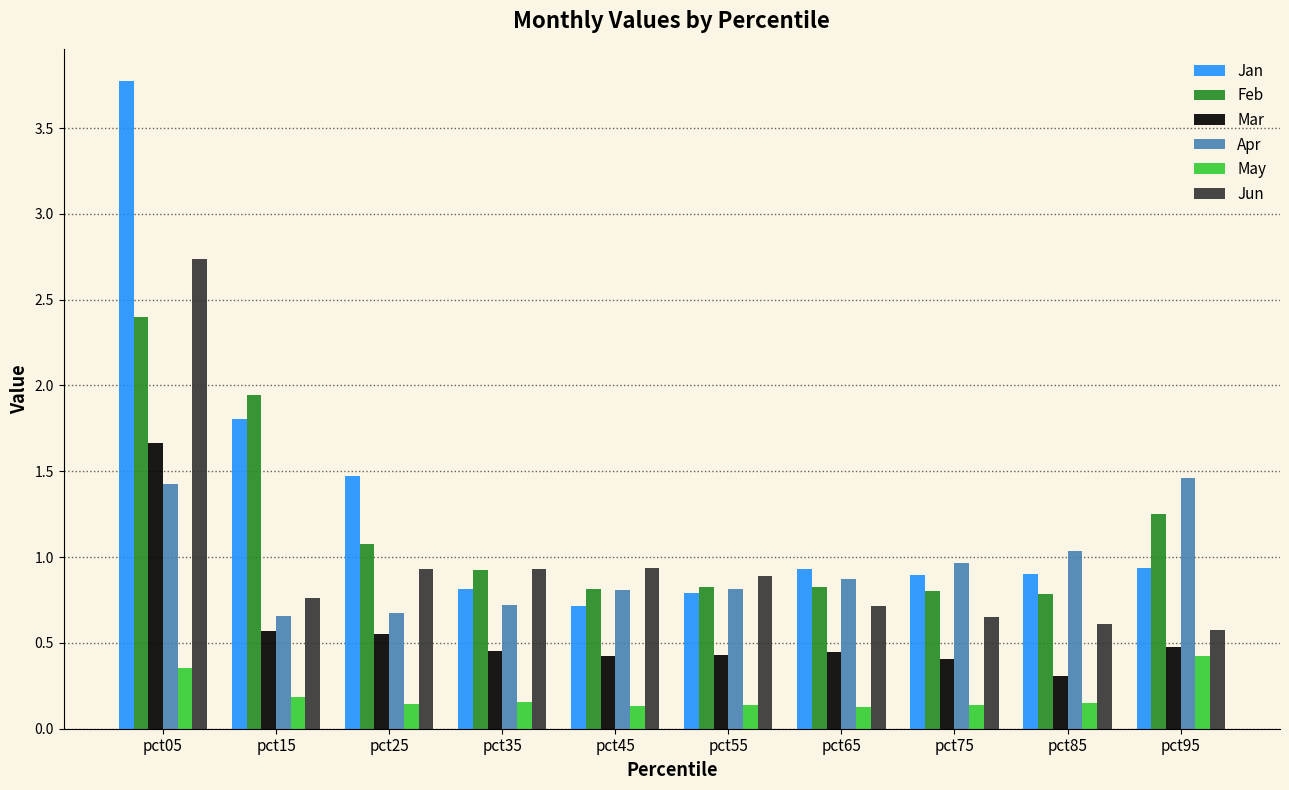

How many bars are there in each group?

6